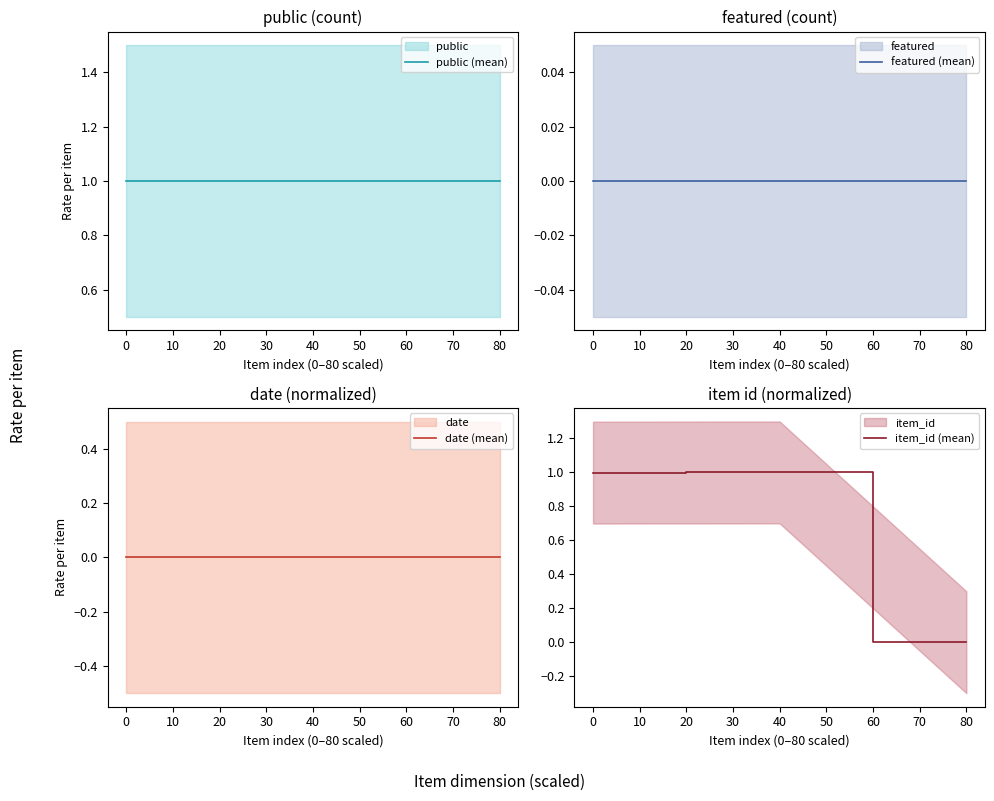

The value of item_id (mean) at 80 is -0.5. True or false?

False